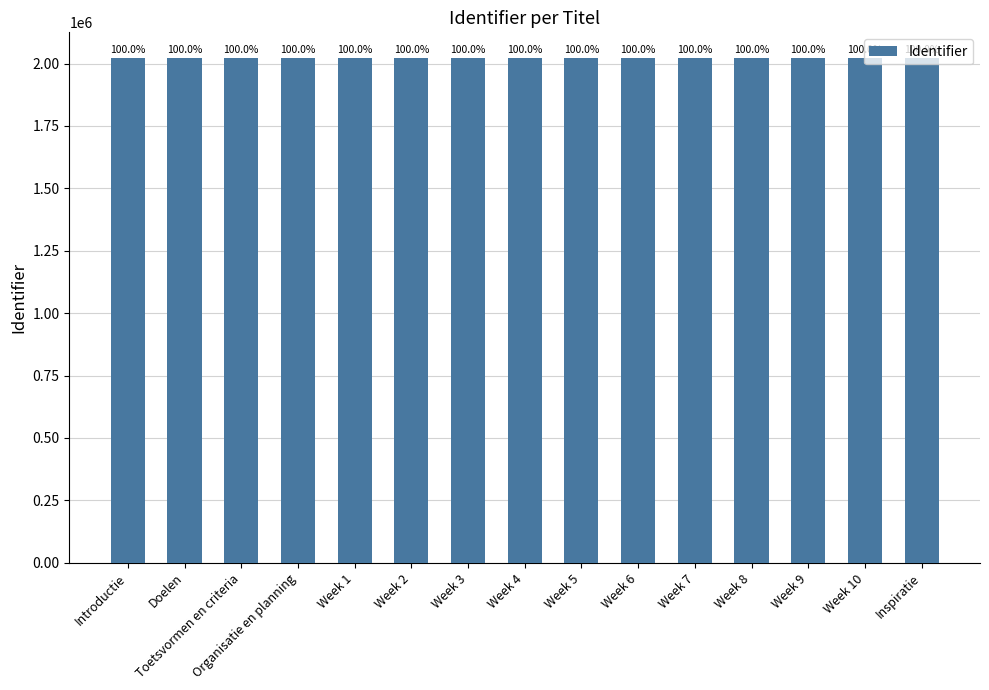

True or false: the data shows 2023865 at Week 5.

True